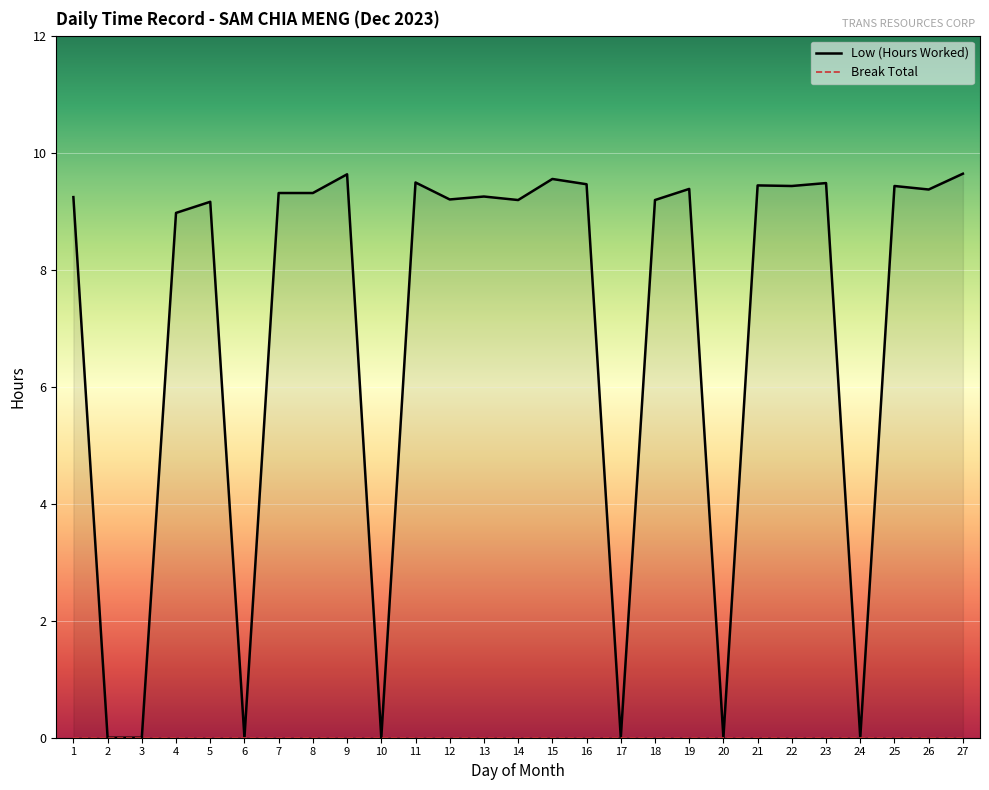

True or false: Break Total has more than 1 points higher than both neighbors.

False